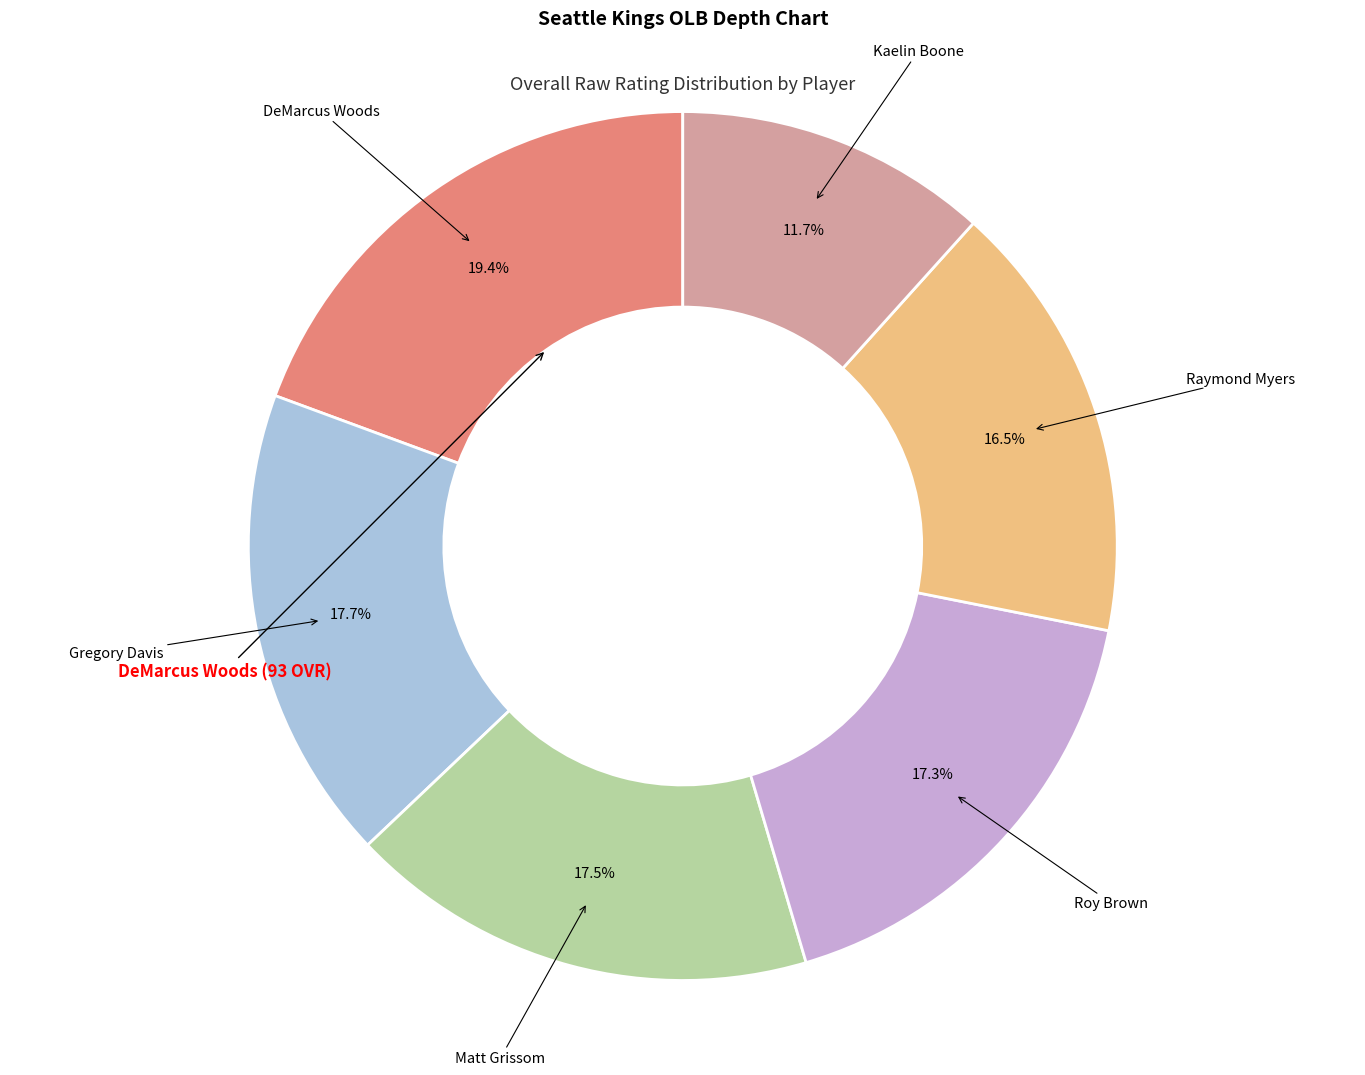

Does any single category account for the majority?

No